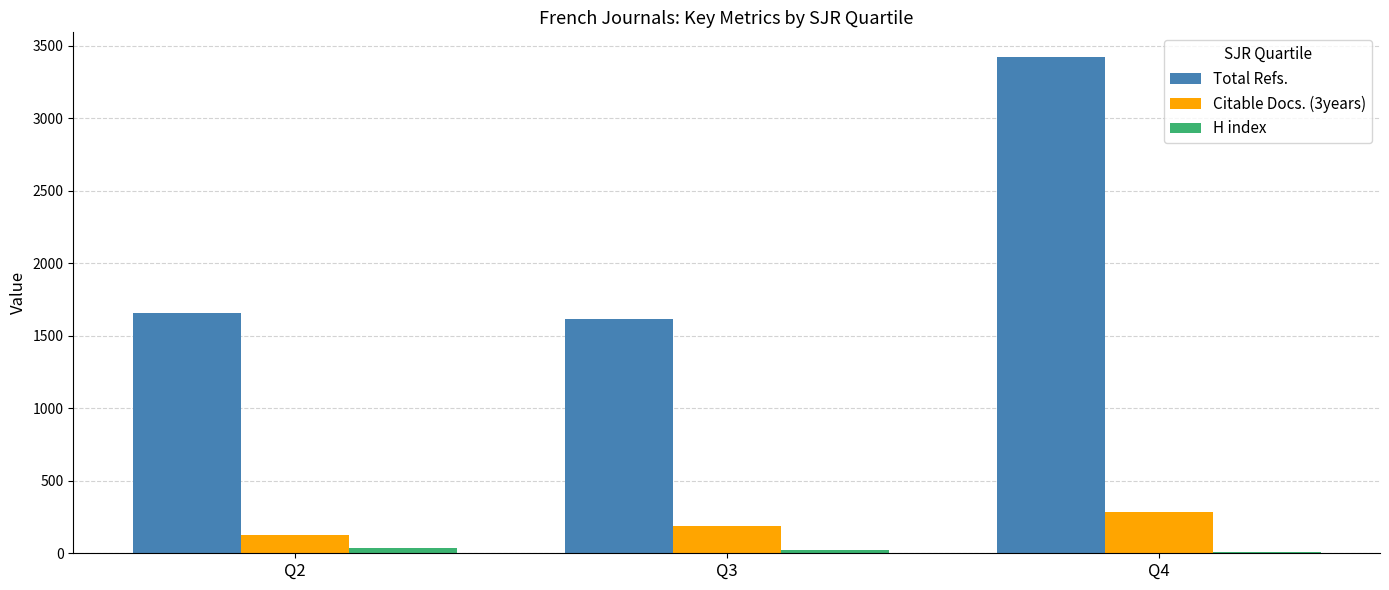

The value of Total Refs. at Q4 is 3423. True or false?

True